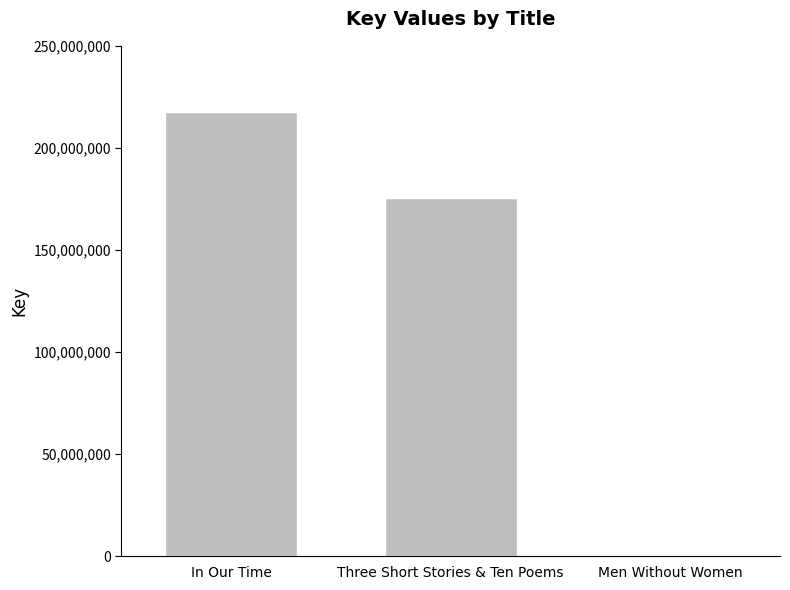

Reading left to right, transcribe all the data shown in this chart.

217412619	175302924	6231